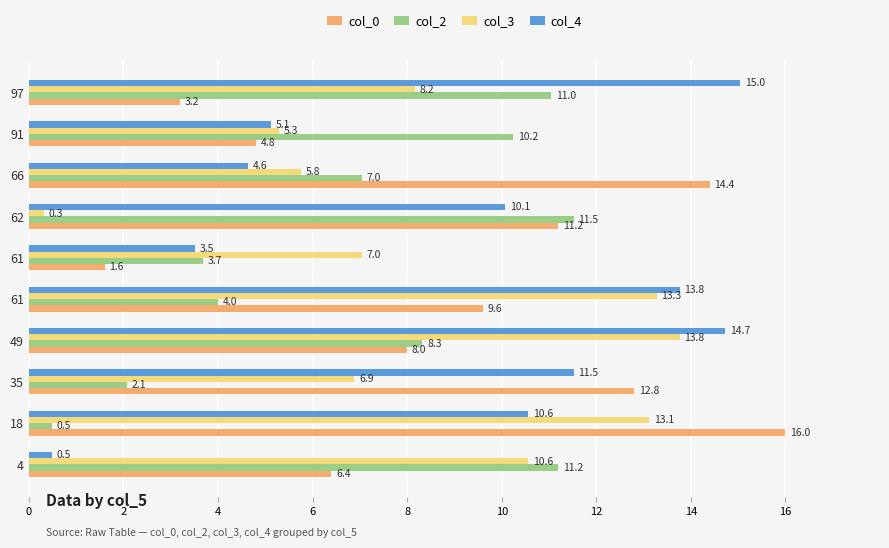

Reading left to right, list all the values displayed in this chart.

col_0: 6.4	16.0	12.8	8.0	9.6	1.6	11.2	14.4	4.8	3.2
col_2: 11.2	0.5	2.1	8.3	4.0	3.7	11.5	7.0	10.2	11.0
col_3: 10.6	13.1	6.9	13.8	13.3	7.0	0.3	5.8	5.3	8.2
col_4: 0.5	10.6	11.5	14.7	13.8	3.5	10.1	4.6	5.1	15.0